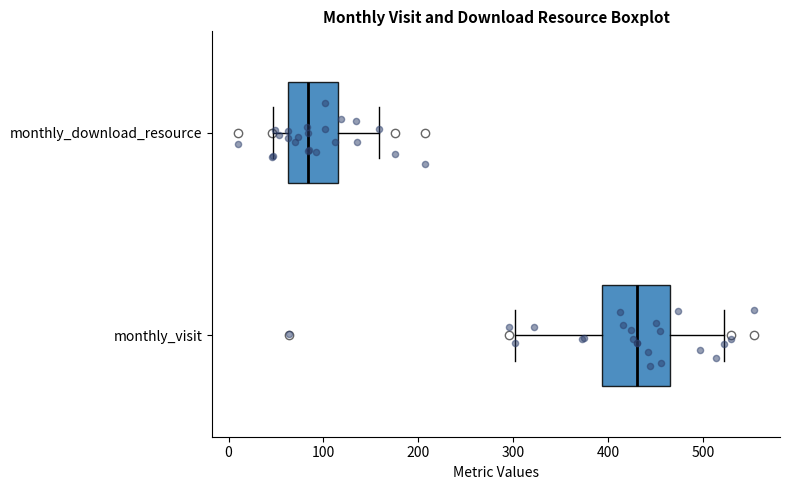

Which box's median line is the furthest to the right?

monthly_visit